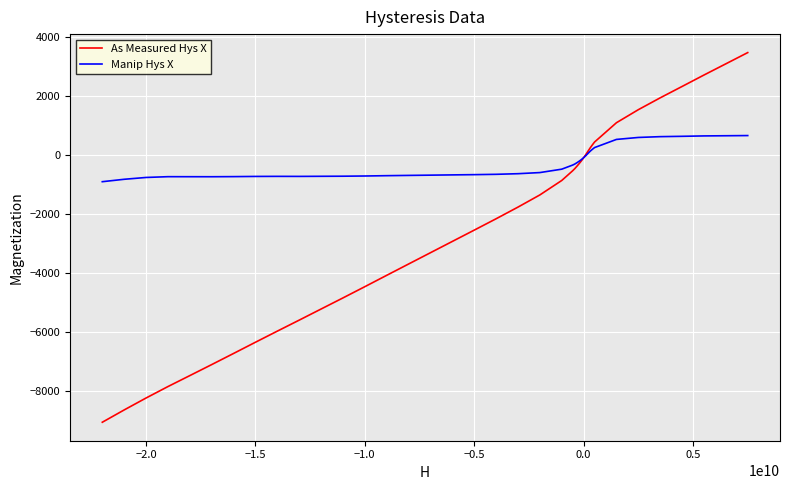

What is the highest value of the Manip Hys X series?

670.5